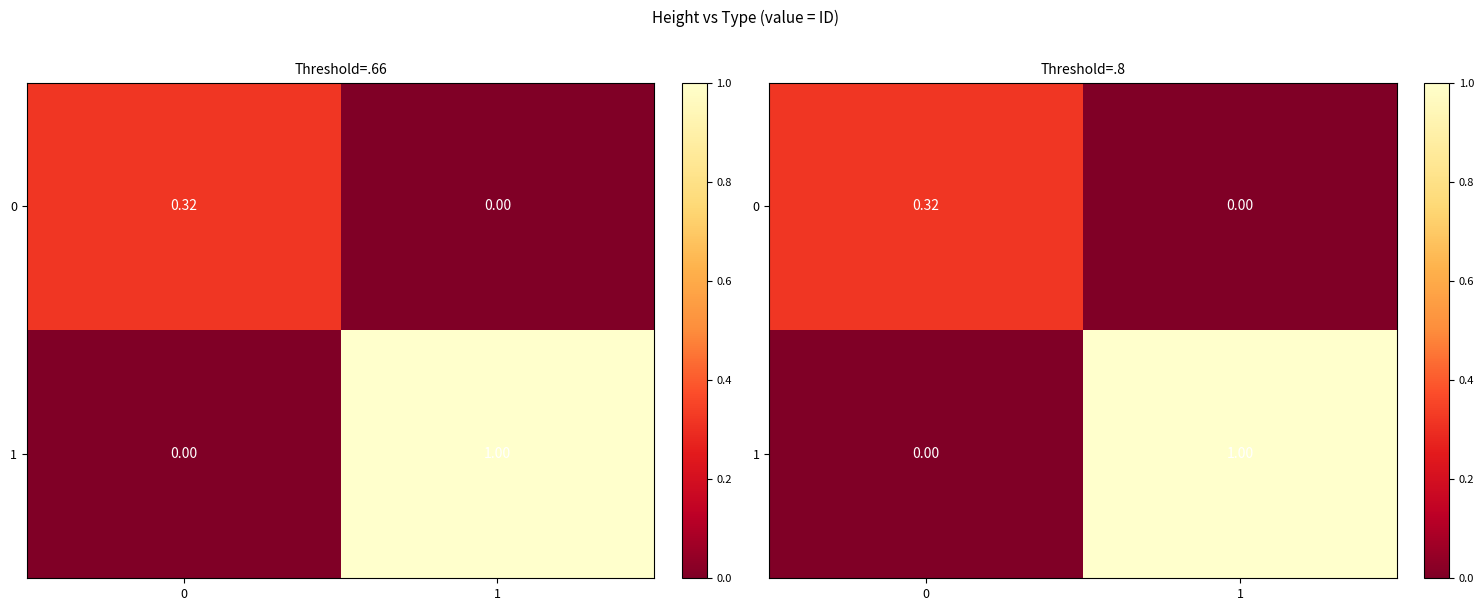

The 0 series shows 0.3 at 0. True or false?

True